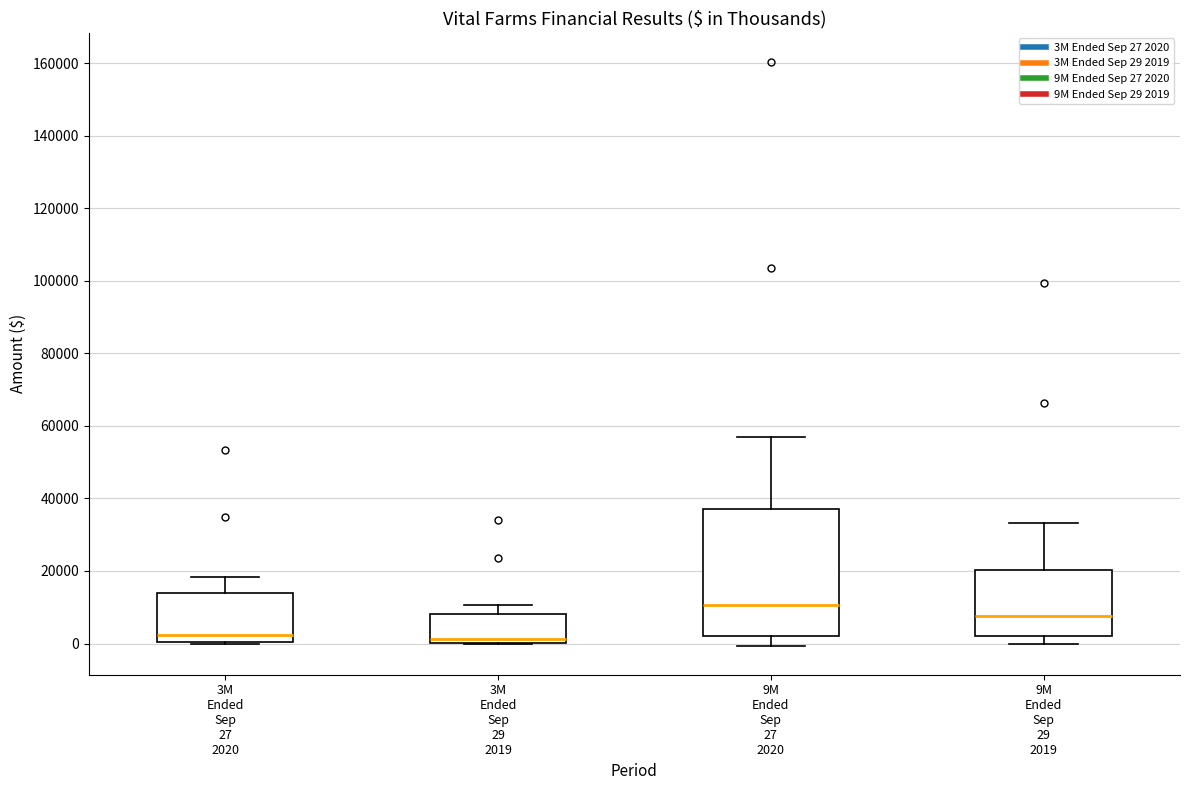

Which box is the tallest, from its lower edge to its upper edge?

9M Ended Sep 27 2020